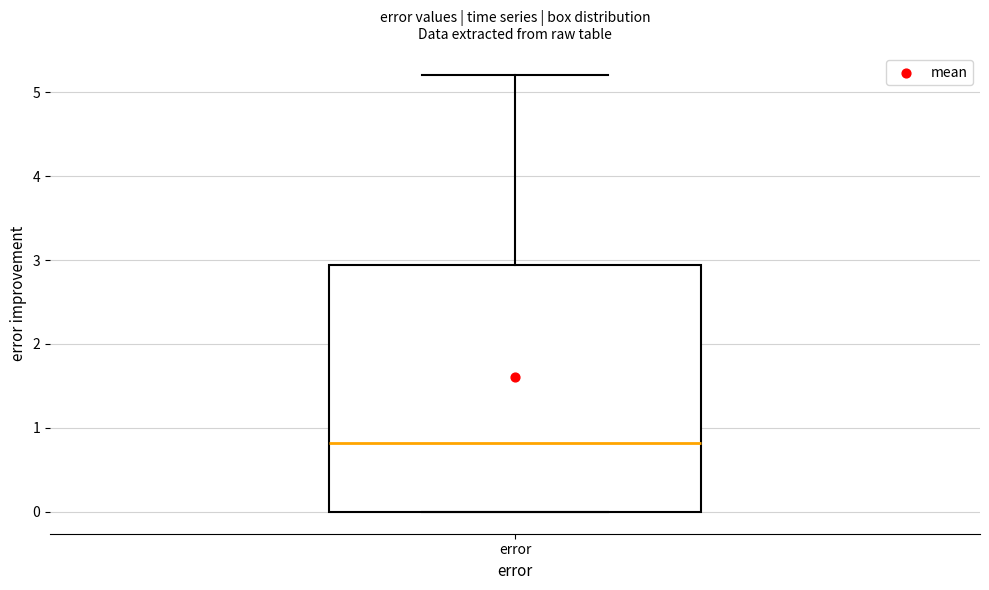

Where does the upper whisker of the box for error end on the y-axis? The values are not printed on the chart, so give them approximately, as read against the axis.

5.2